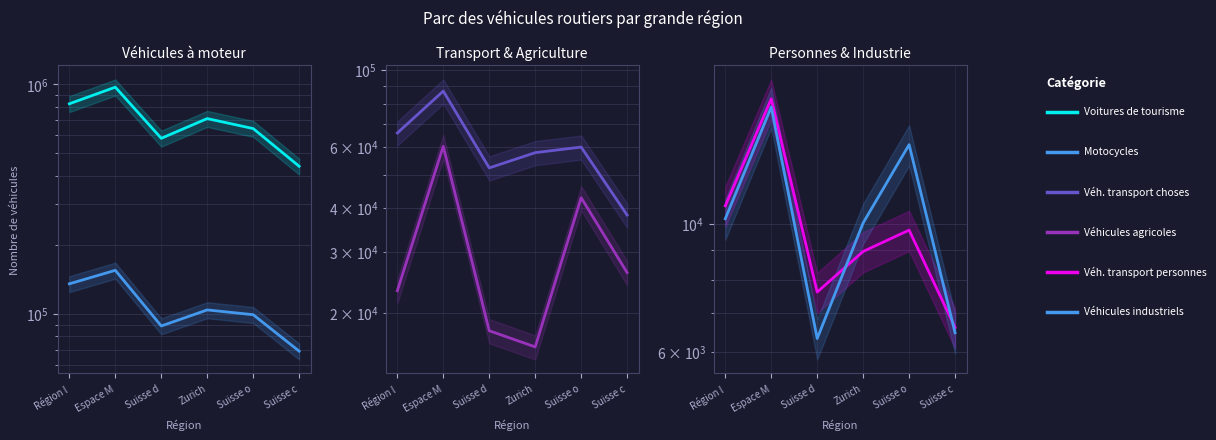

At which category is the sum across all series the highest?

Espace M